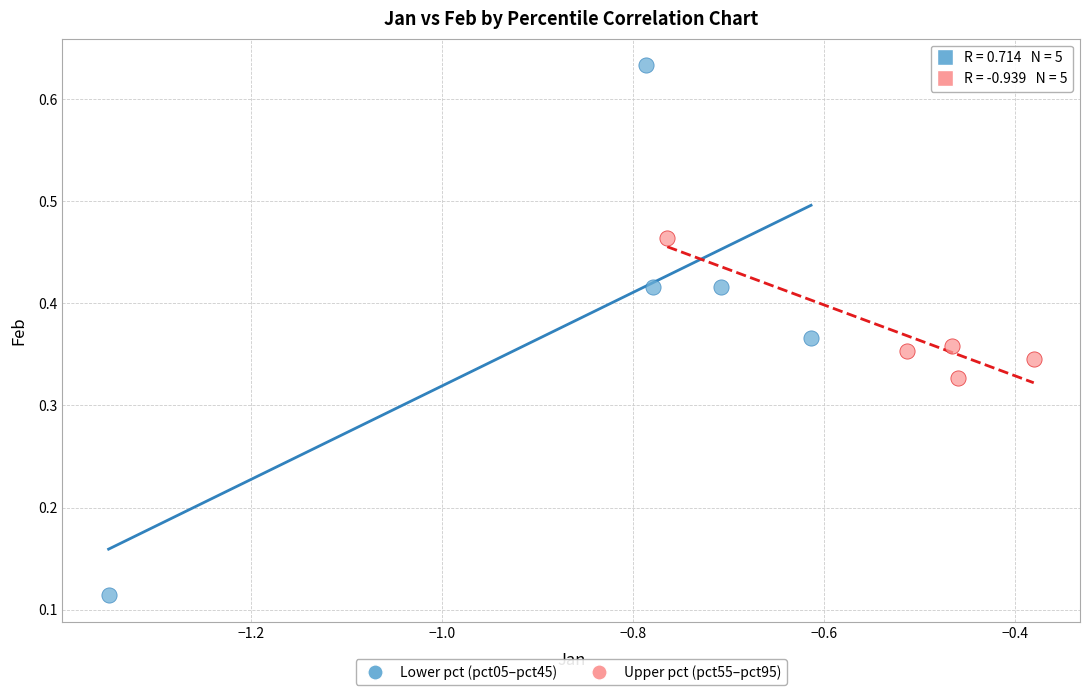

Which series contains the highest Y value?

Lower pct (pct05–pct45)